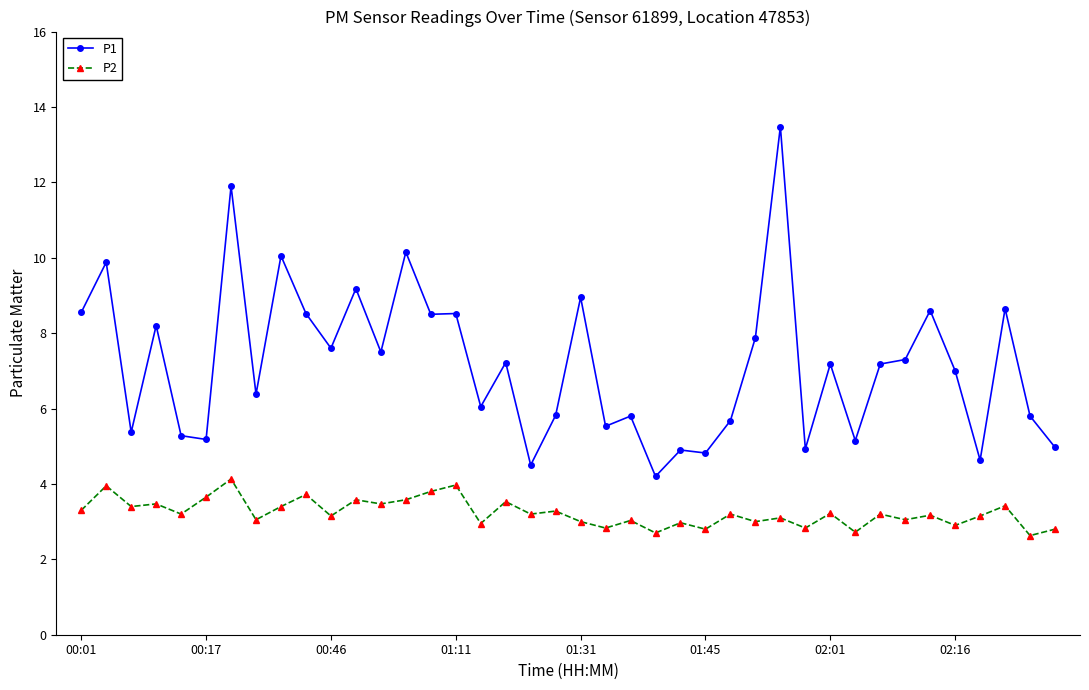

List the series in order of their peak value, lowest first.

P2, P1